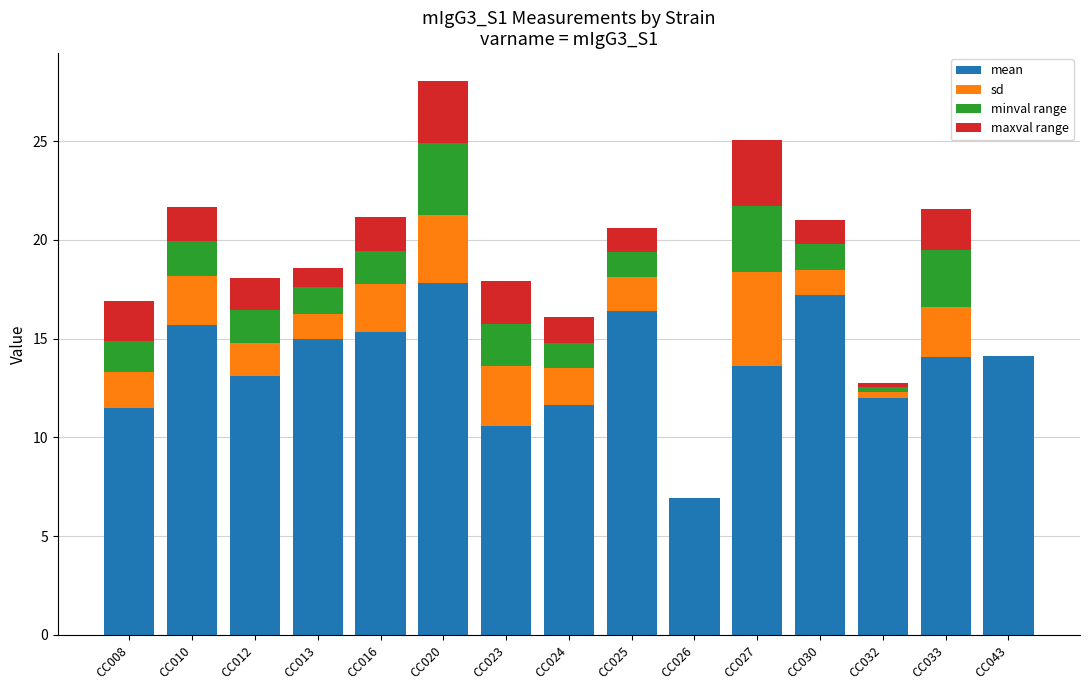

What is the total value across all series at CC033?

21.6